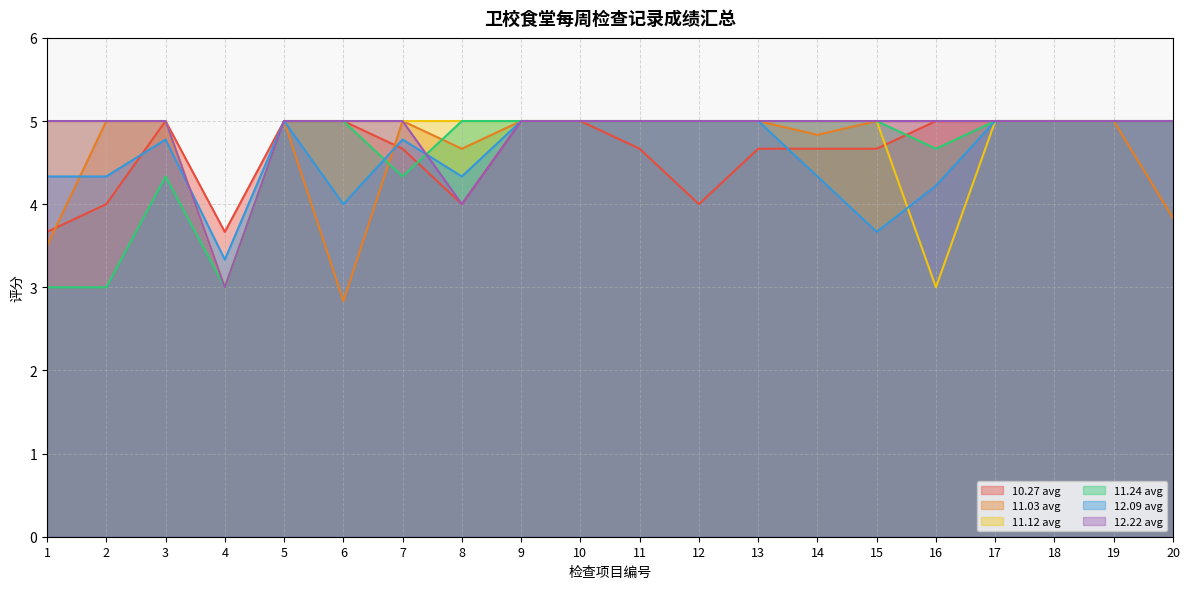

What is the difference between the maximum and minimum values in the 11.12 avg series?

2.0